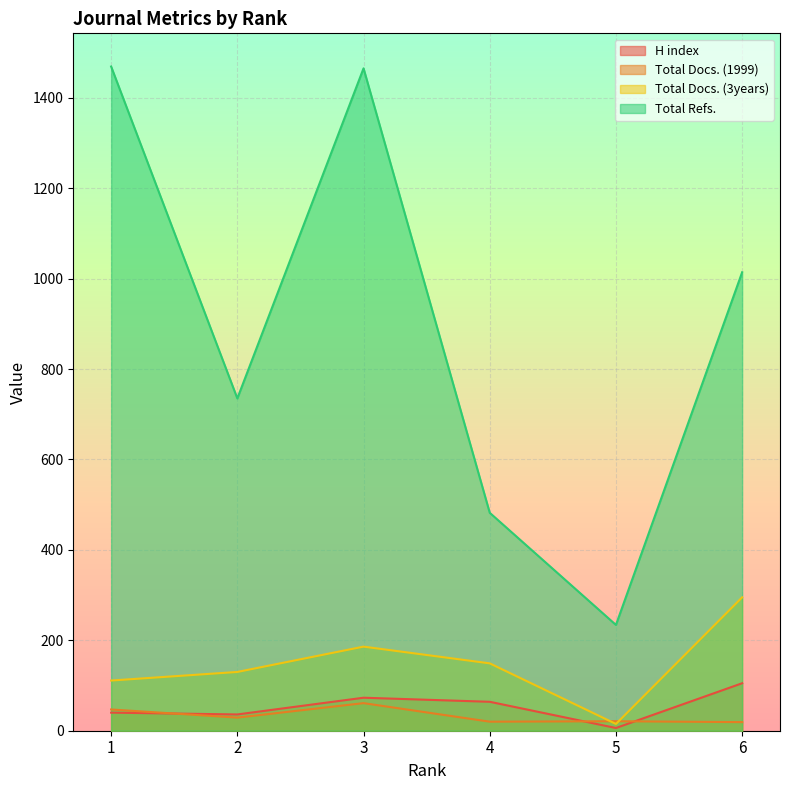

The value of H index at 2 is 36. True or false?

True